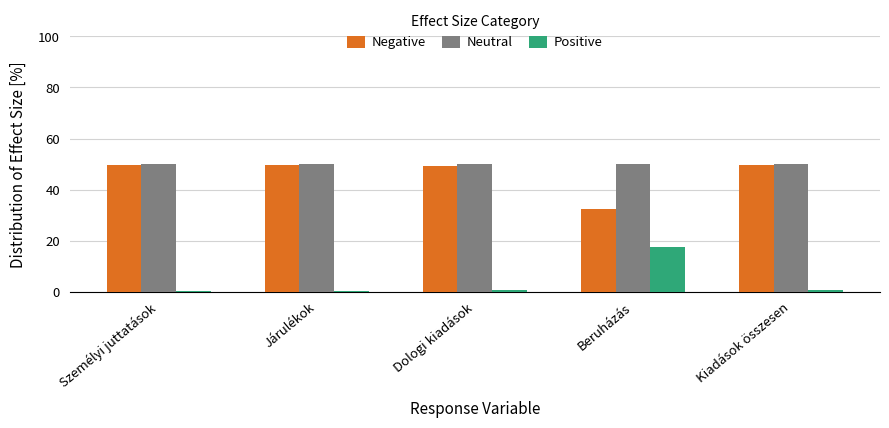

At how many categories does at least one series exceed 12?

5